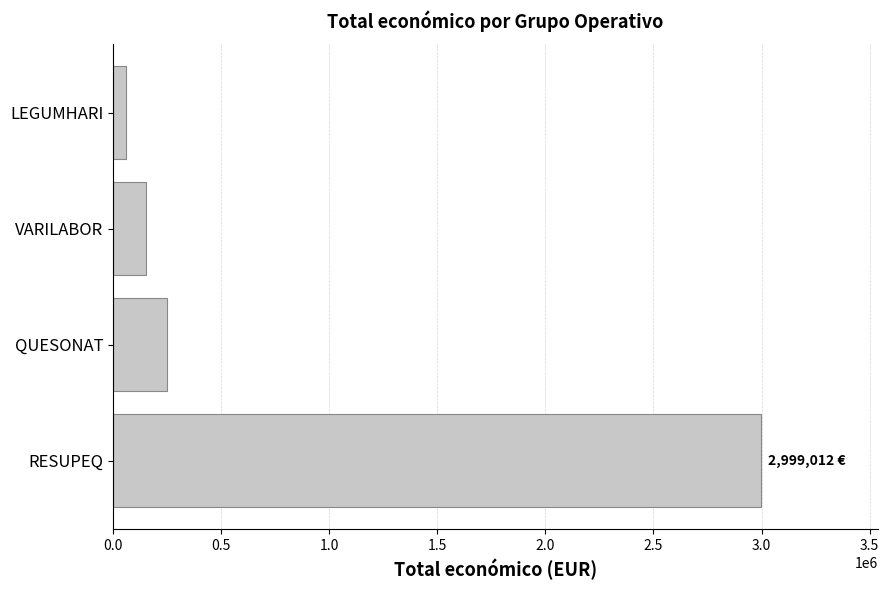

Count the number of categories in the chart.

4